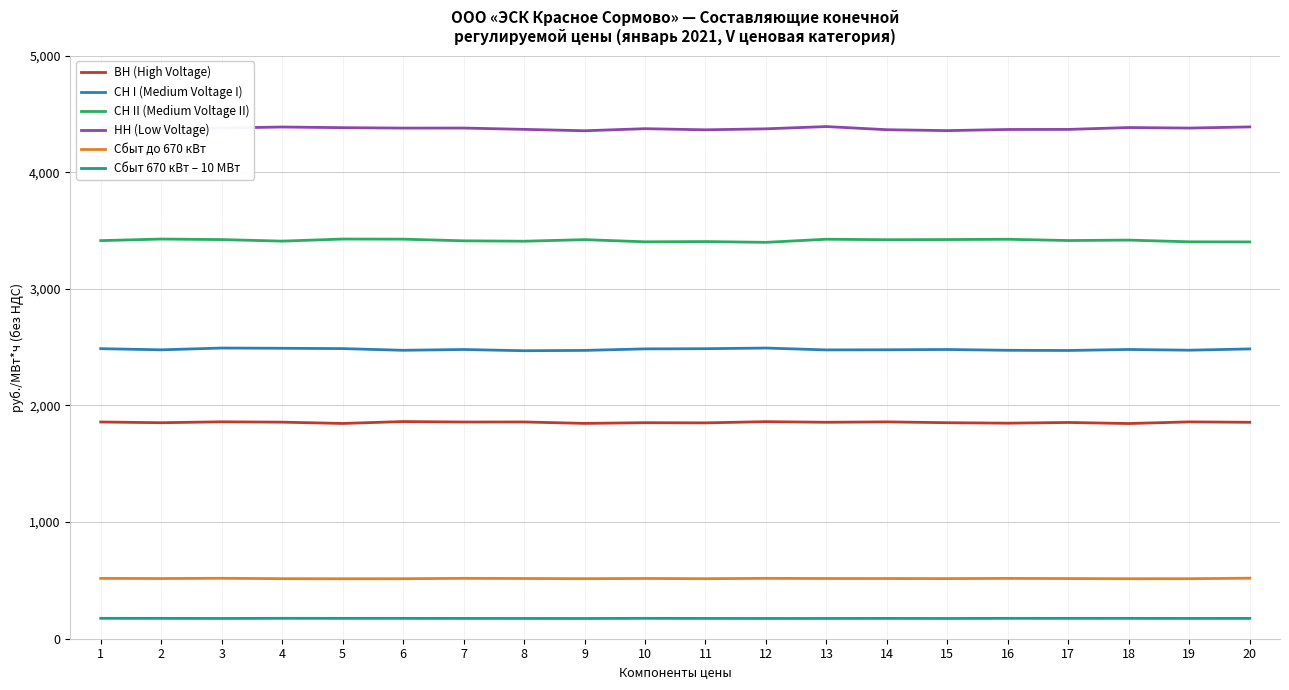

Which series has the largest total across all categories?

НН (Low Voltage)